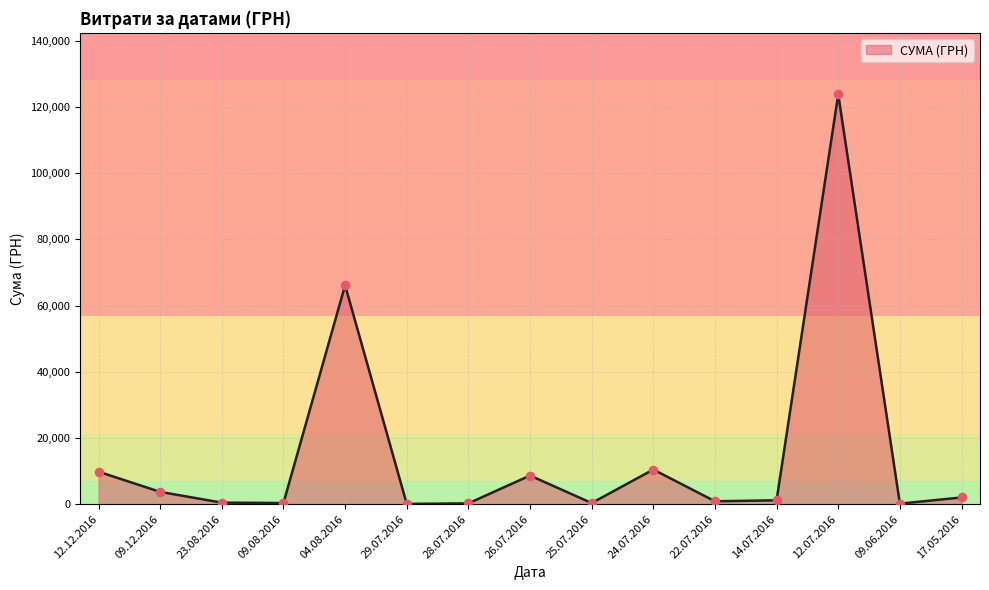

What is the change in value from 24.07.2016 to 09.06.2016?

-10281.9